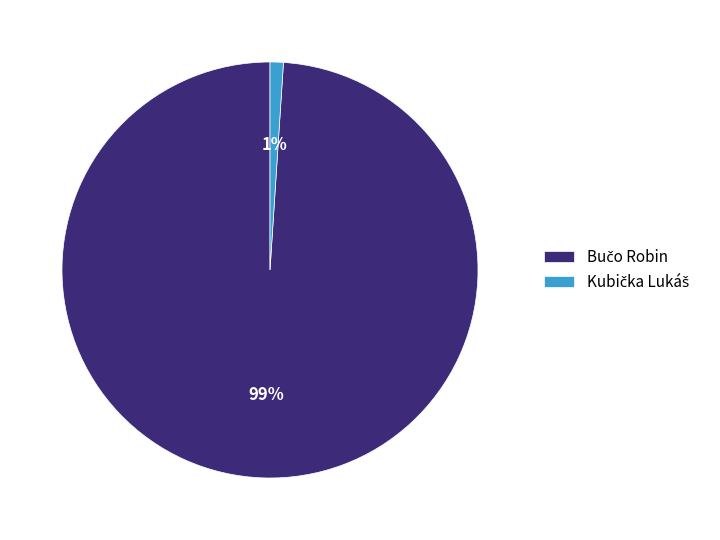

How many segments does this pie chart have?

2